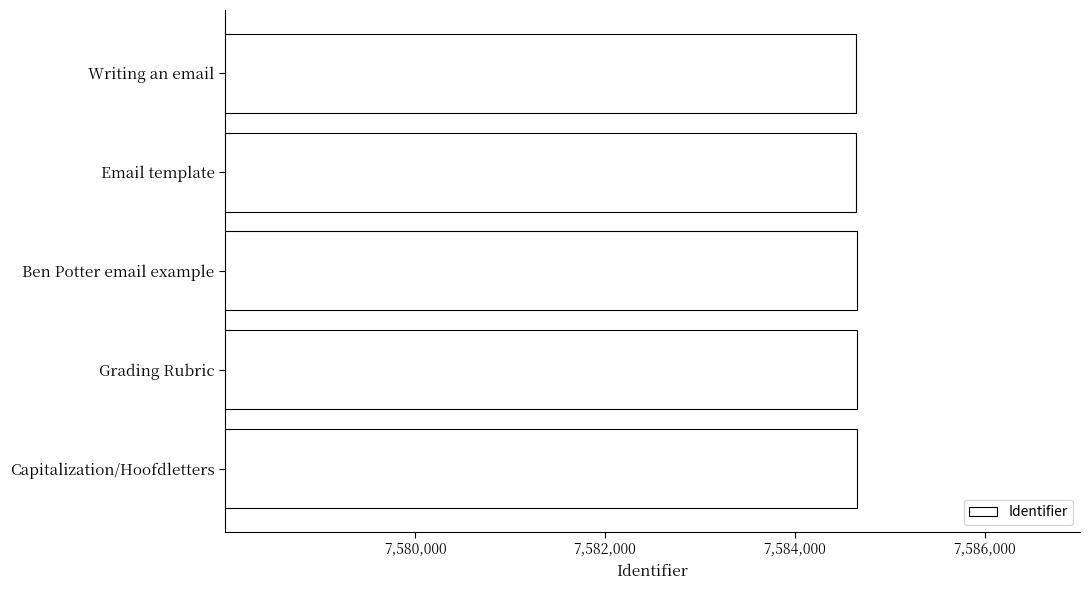

Read the value at Email template.

7584644